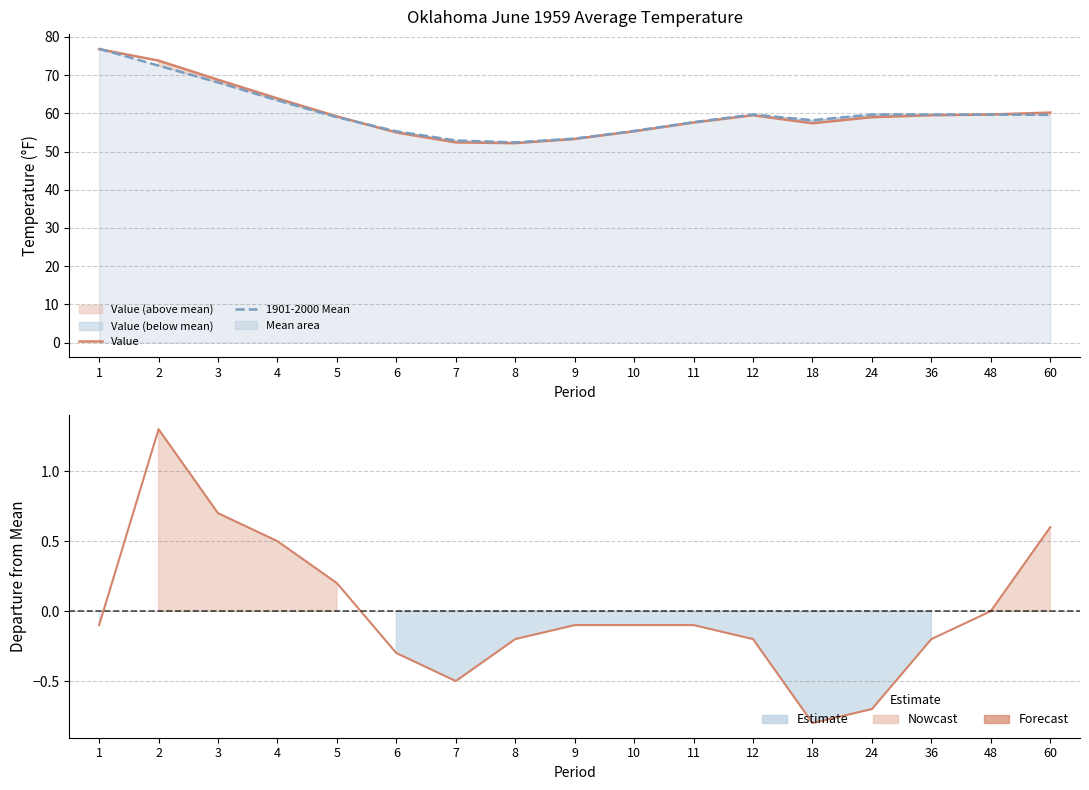

List the labels in order of 1901-2000 Mean value, smallest first.

8, 7, 9, 6, 10, 11, 18, 5, 60, 12, 24, 36, 48, 4, 3, 2, 1